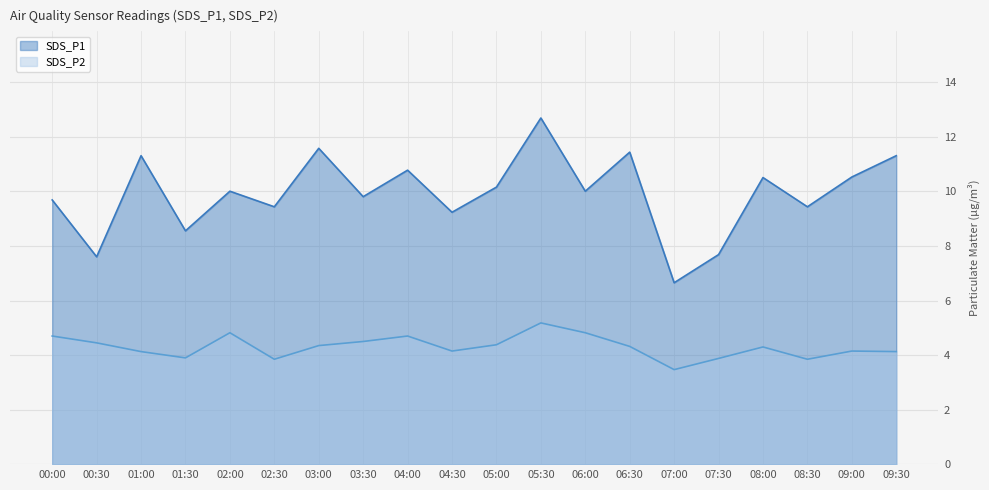

The SDS_P1 series shows 14.8 at 02:30. True or false?

False